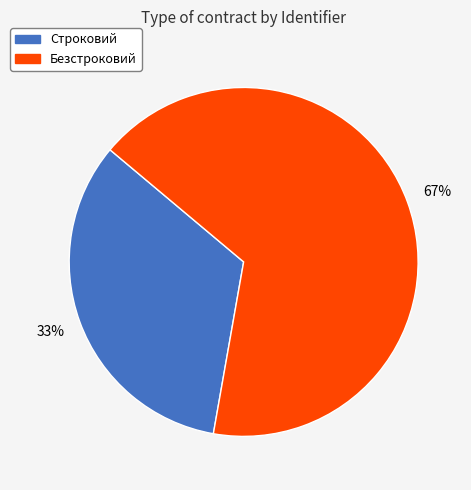

To the nearest percent, what portion does Строковий represent?

33%